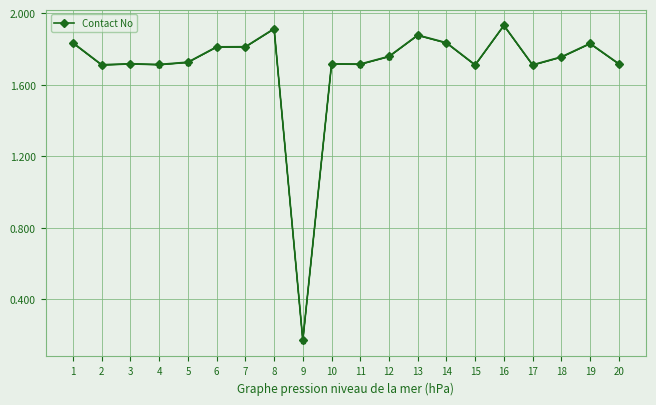

Count the number of values greater than 1.

19